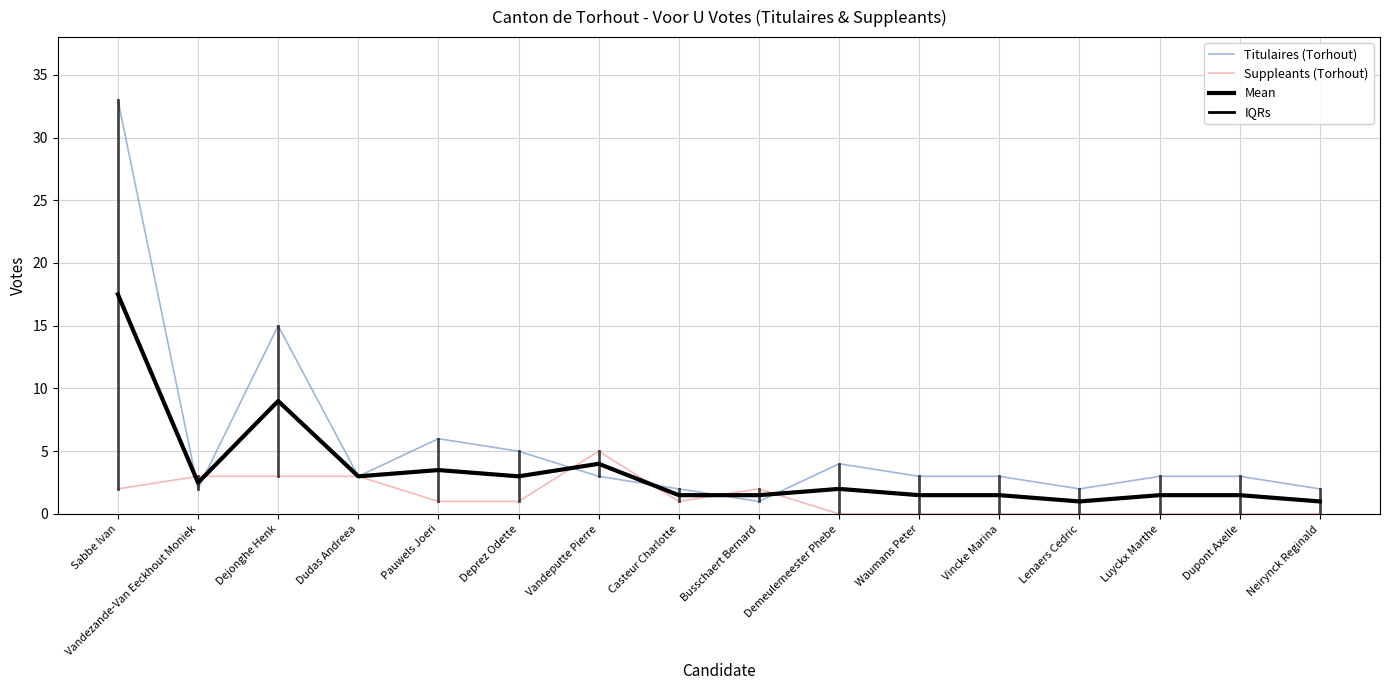

Rank the series by their maximum value, from highest to lowest.

Titulaires (Torhout), Mean, Suppleants (Torhout)